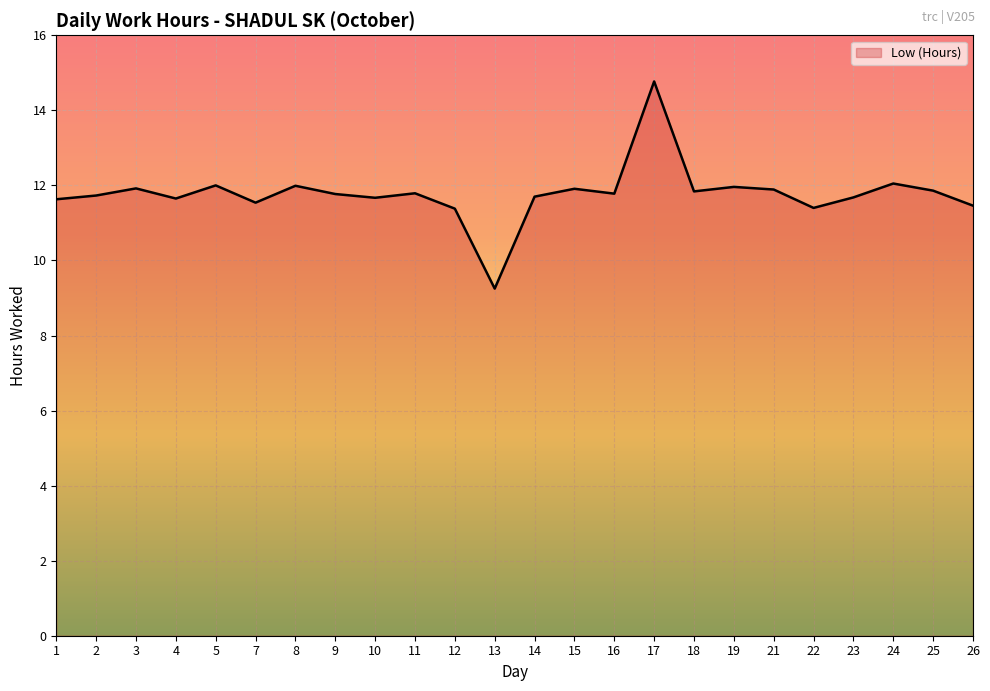

Which category has the highest value across all series?

17